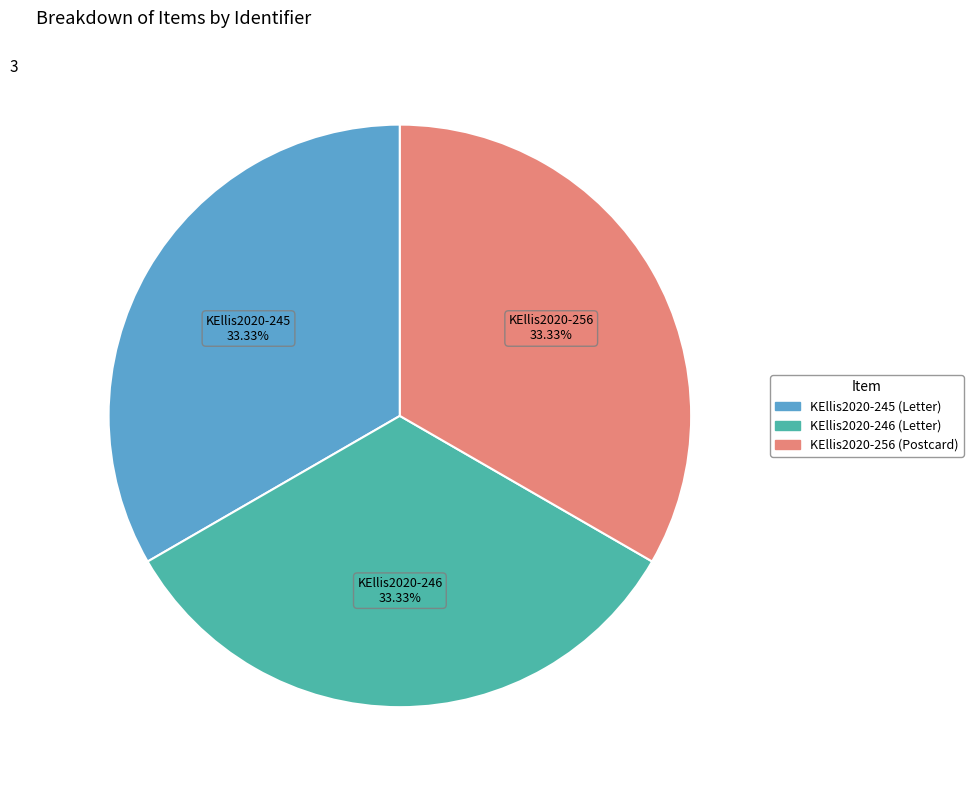

Is the sum of KEllis2020-245 (Letter) and KEllis2020-246 (Letter) greater than half?

Yes